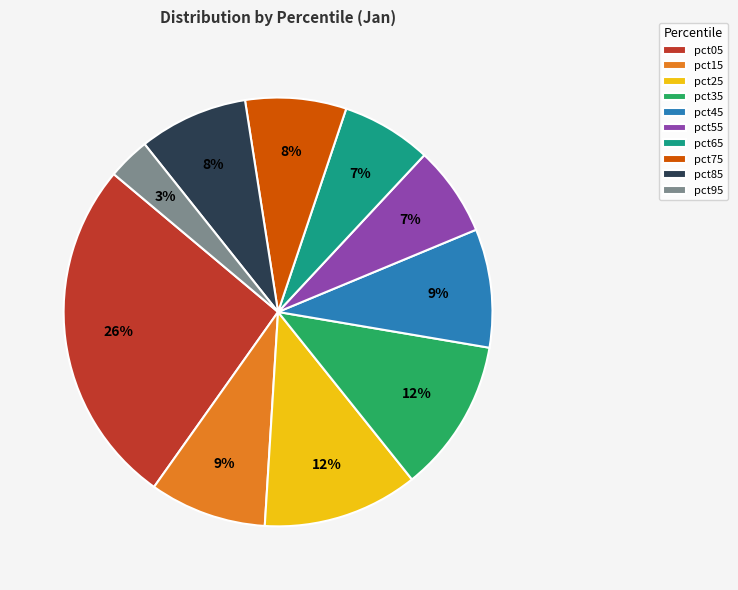

Is the sum of pct85 and pct55 greater than half?

No